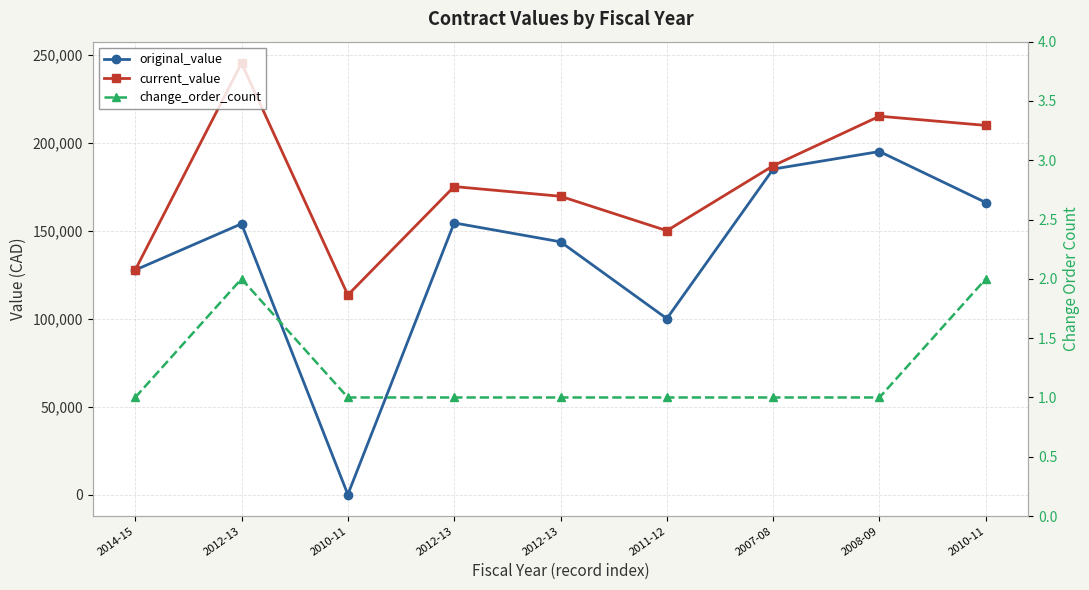

What is the sum of all original_value values?

1225608.0